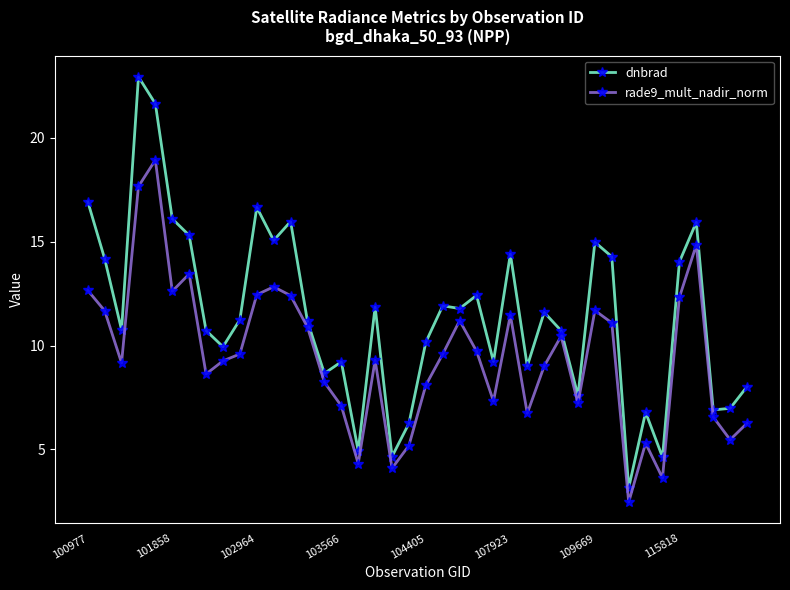

What is the sum of all dnbrad values?

458.7